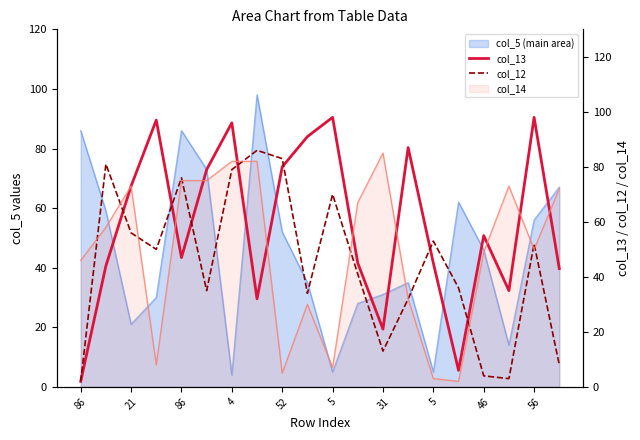

What is the average value of the col_12 series?

45